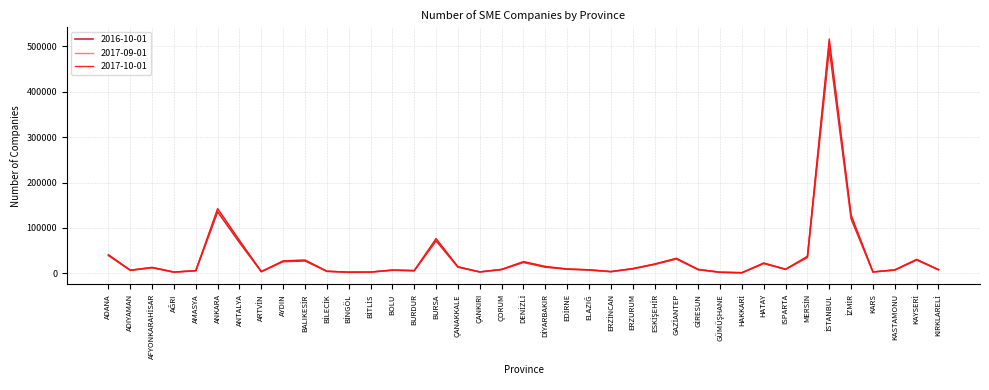

What is the average value of the 2017-09-01 series?

35043